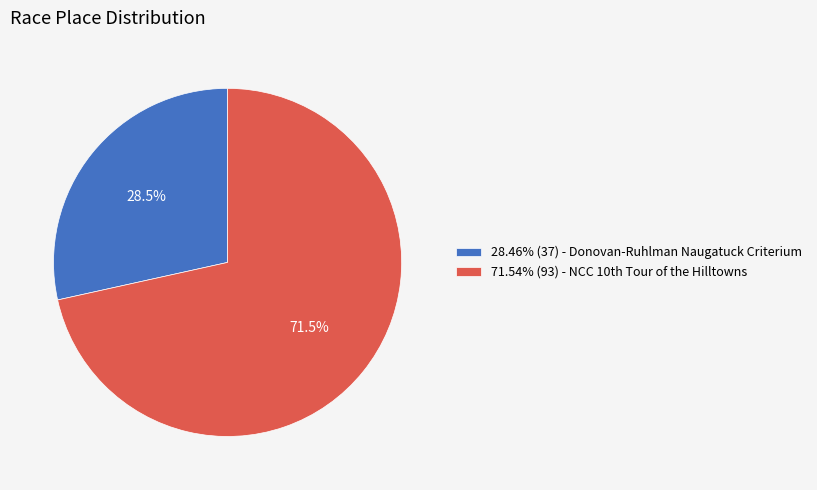

Is there any slice that represents more than half of the pie?

Yes